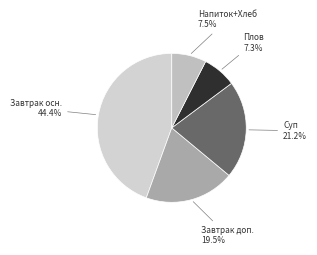

How many segments does this pie chart have?

5